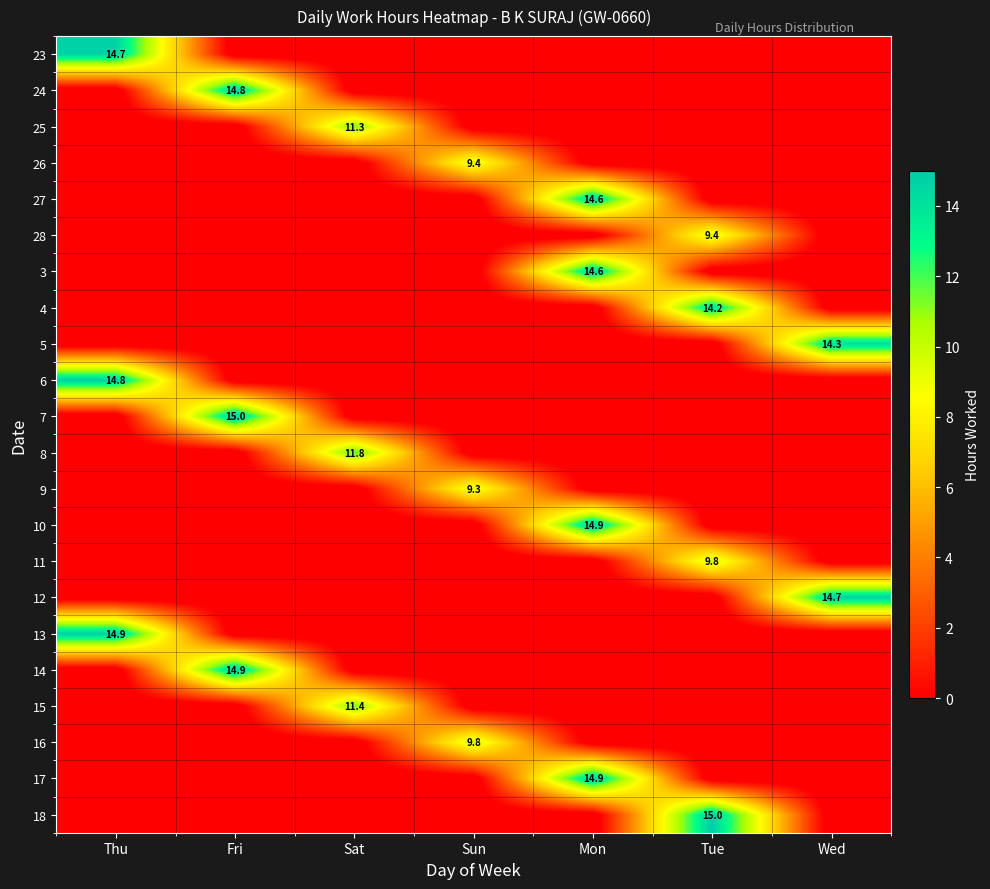

True or false: 3 has a value of 14.6 at Mon.

True